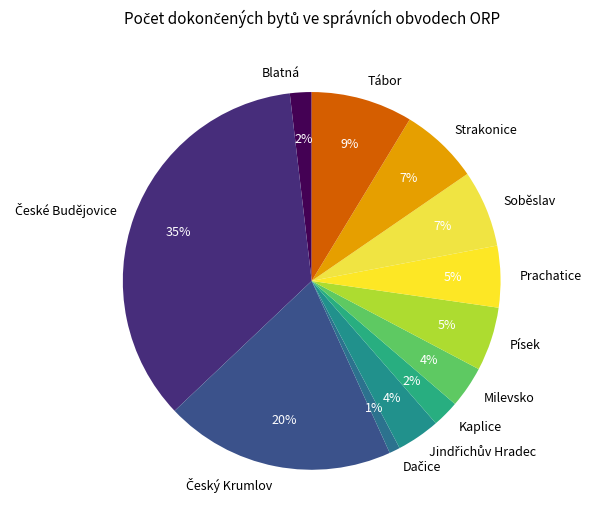

To the nearest percent, what portion does Milevsko represent?

4%